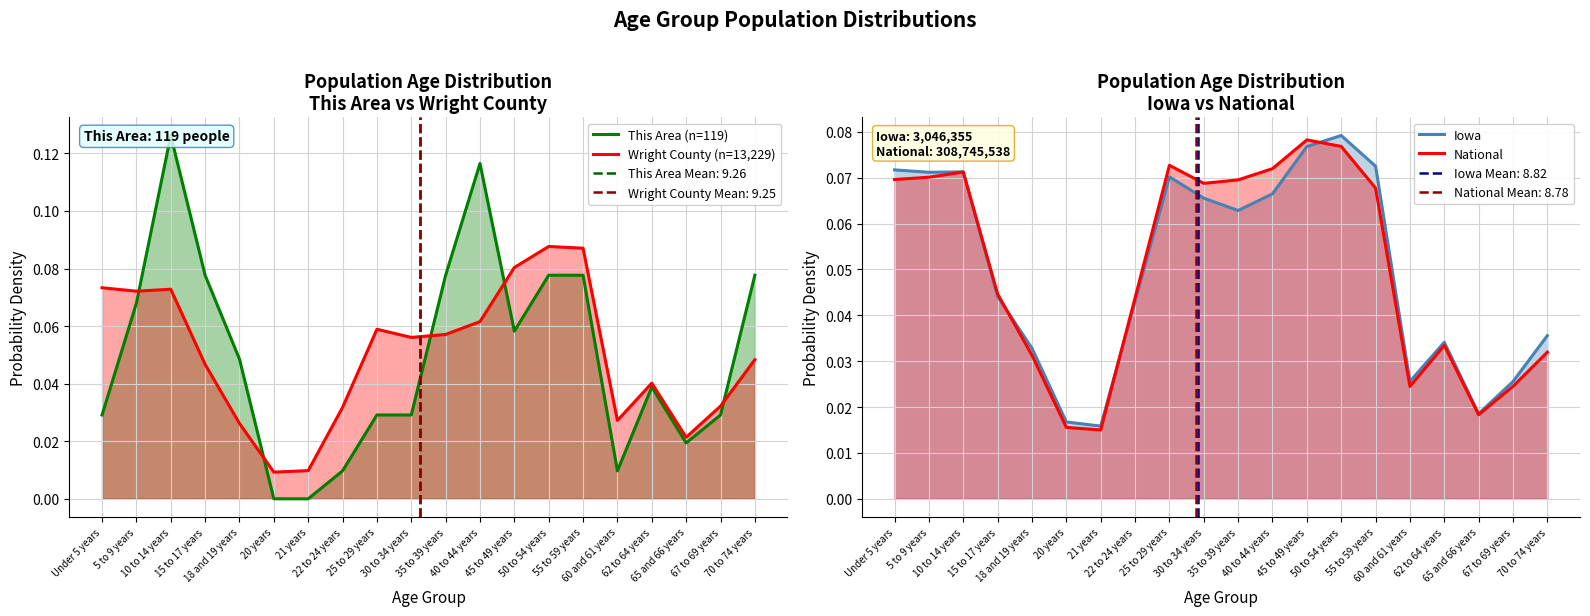

What position from the right is 55 to 59 years?

6